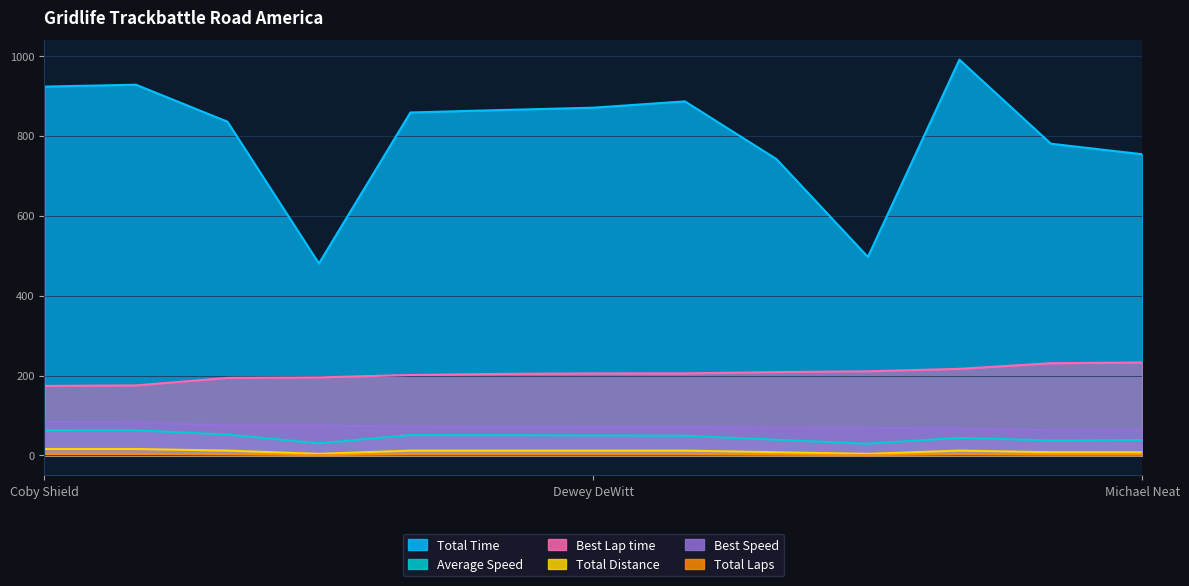

What position from the left is Jackie Ding?

2